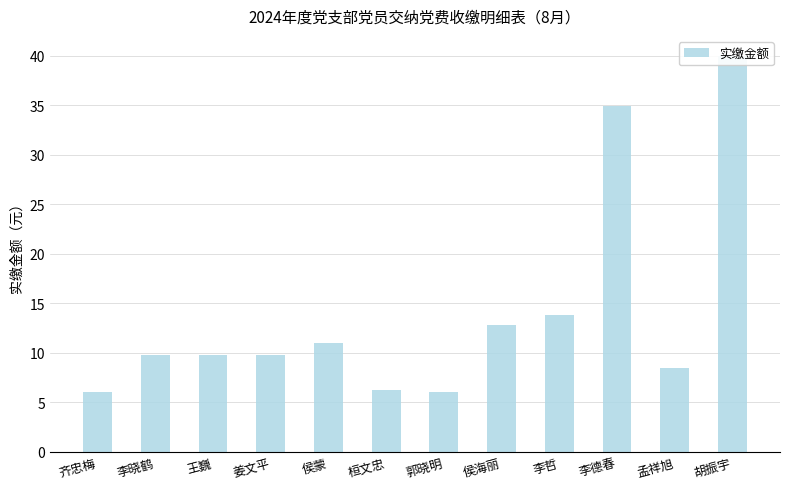

Is it true that the value at 孟祥旭 is 12.2?

False